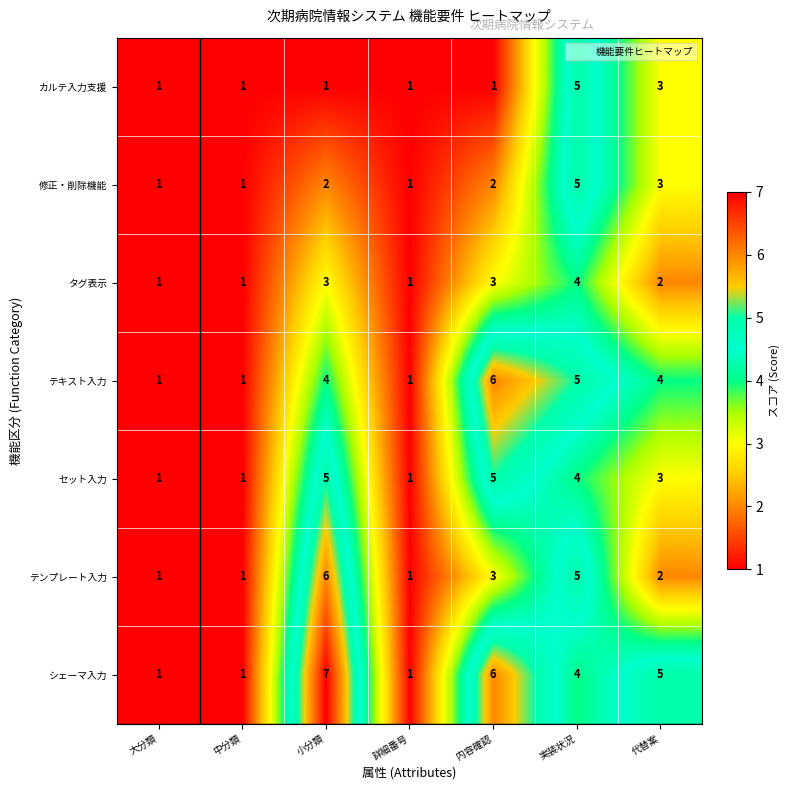

At 小分類, list the series in order from smallest to largest.

カルテ入力支援, 修正・削除機能, タグ表示, テキスト入力, セット入力, テンプレート入力, シェーマ入力